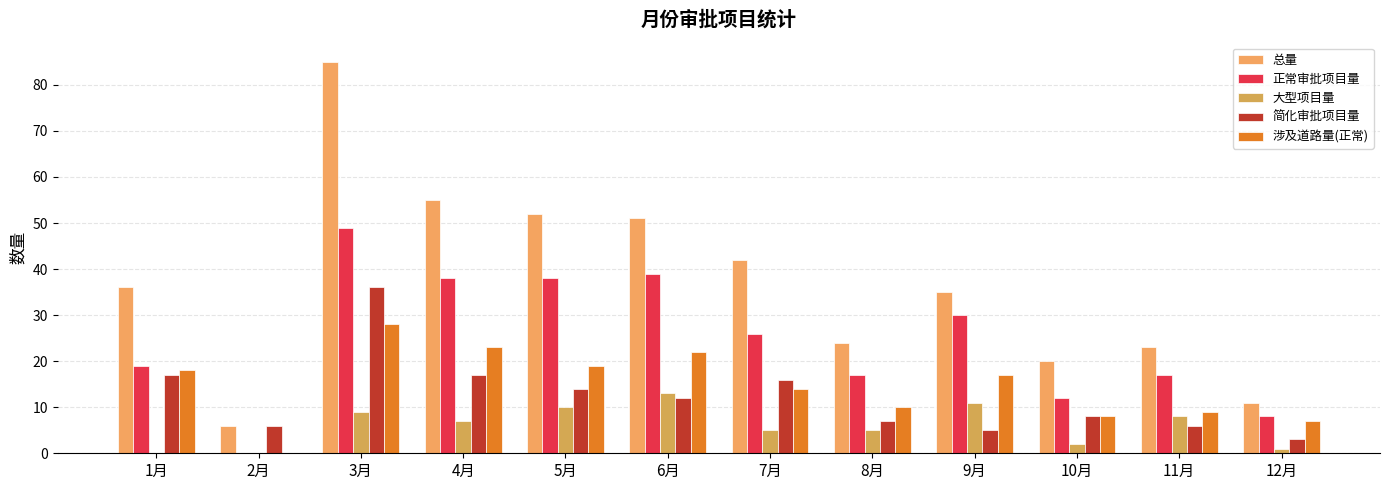

What are all the series names shown in the legend?

总量, 正常审批项目量, 大型项目量, 简化审批项目量, 涉及道路量(正常)